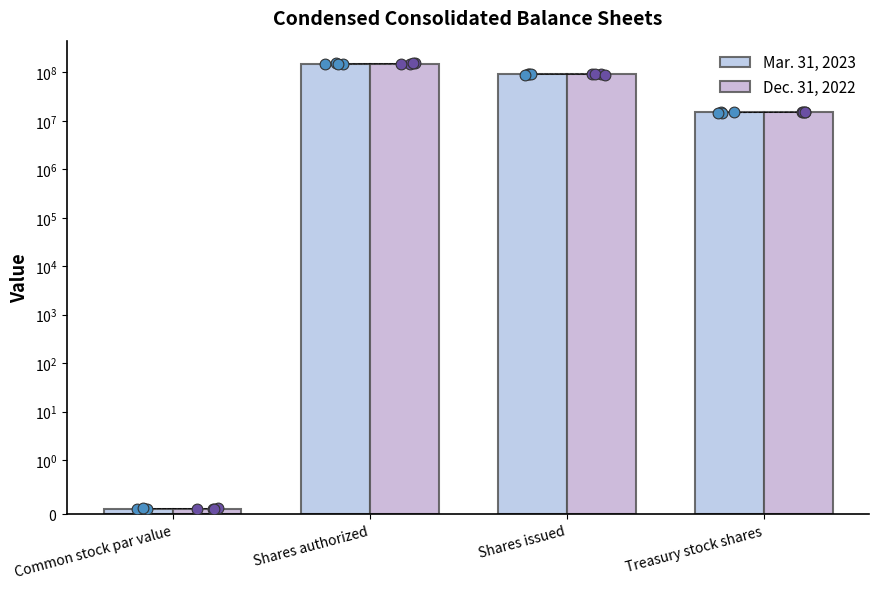

At how many categories does at least one series exceed 18288041?

2